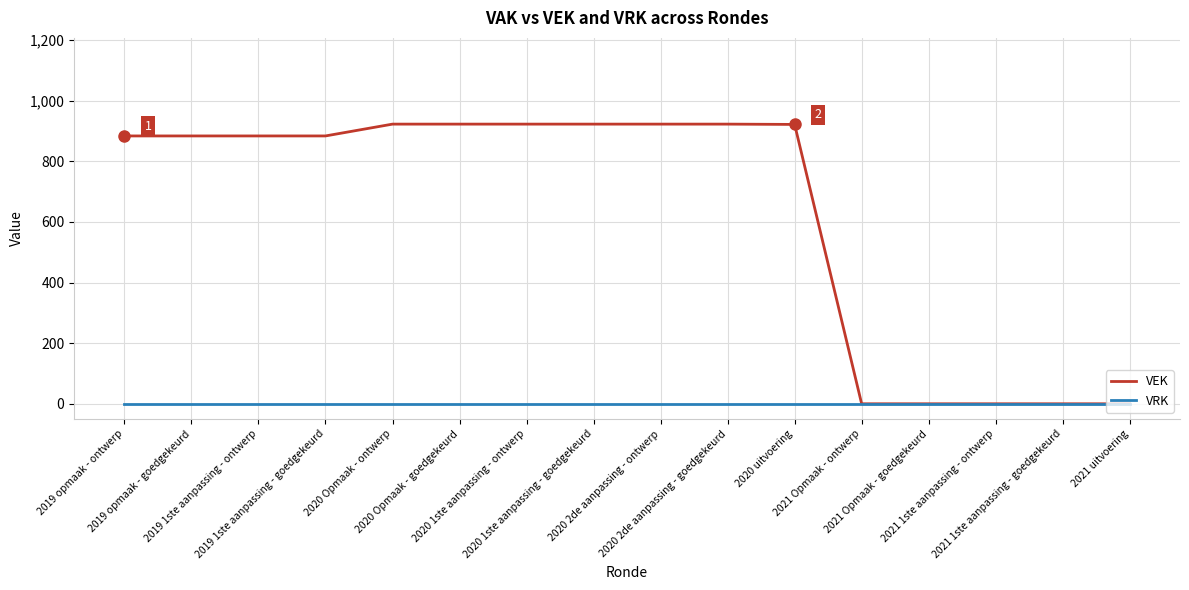

Which series has the largest total across all categories?

VEK